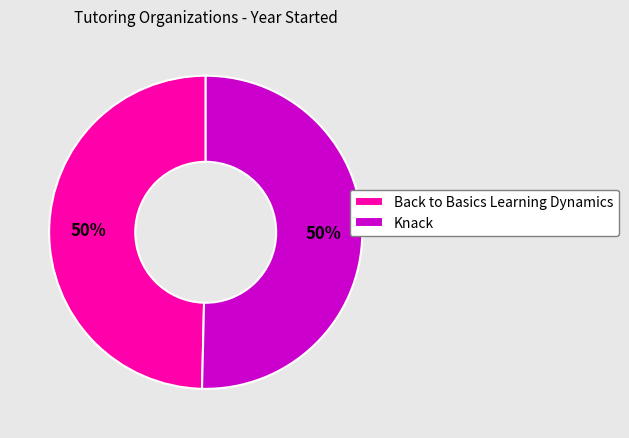

How many slices are in this pie chart?

2